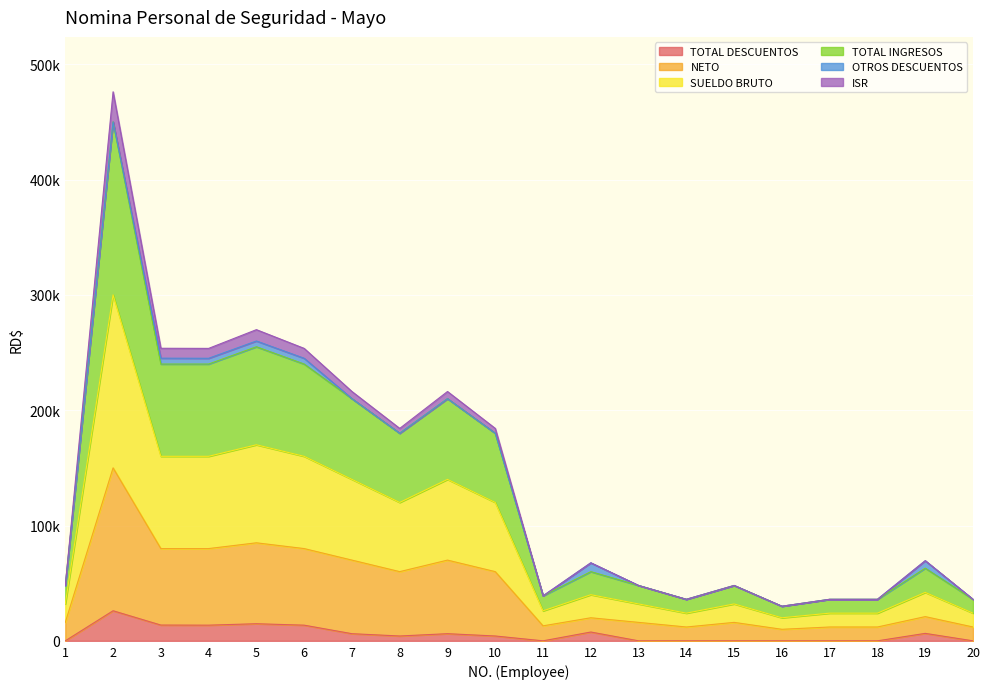

True or false: TOTAL INGRESOS and SUELDO BRUTO intersect in this chart.

False